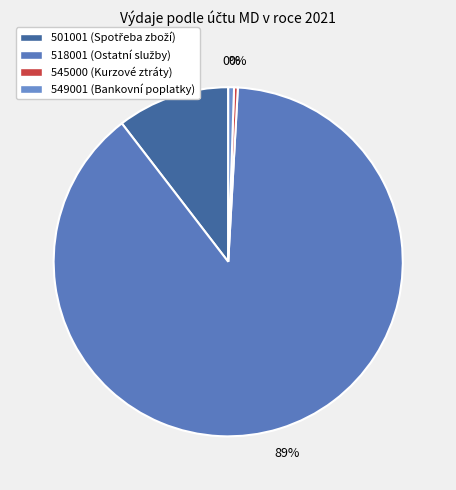

Combined, what portion of the pie is 501001 and 518001?

99.1%